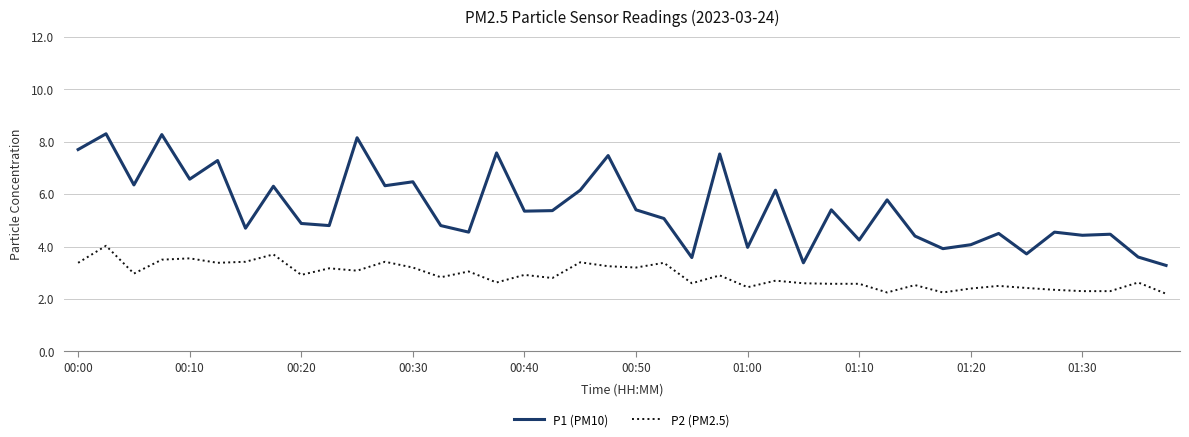

True or false: P2 (PM2.5) and P1 (PM10) intersect in this chart.

False